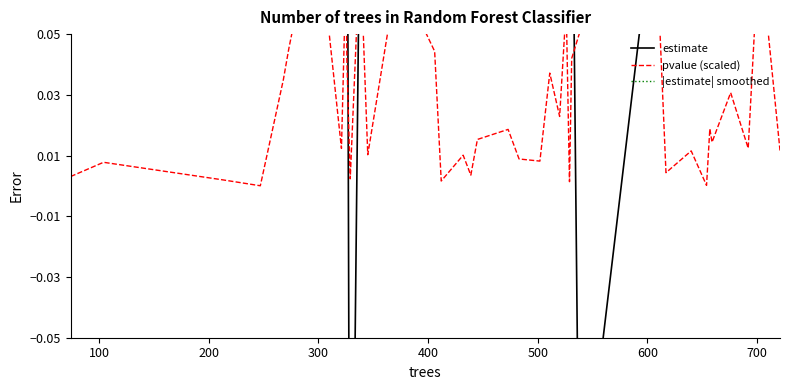

Count the estimate values in the range 0 to 1.

36